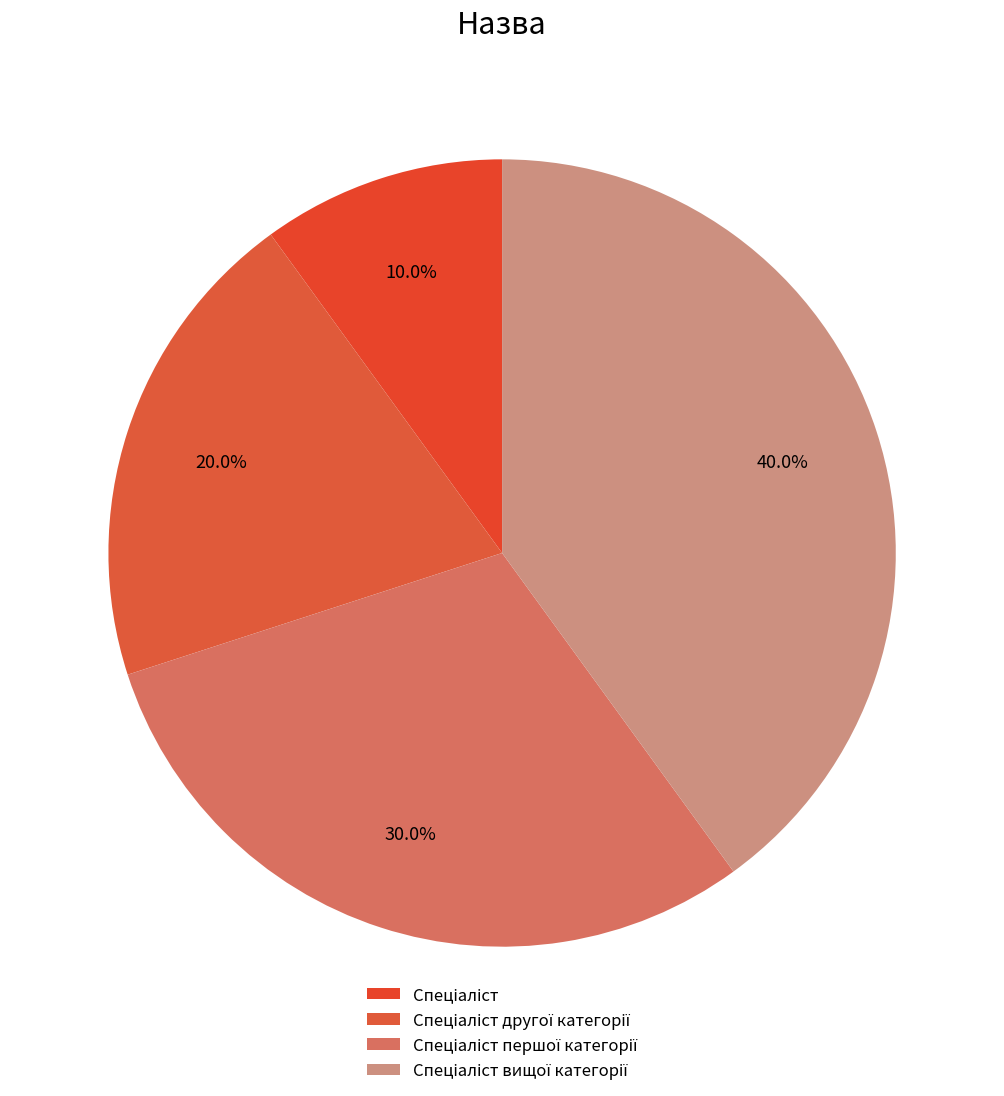

Count the number of slices in the pie.

4